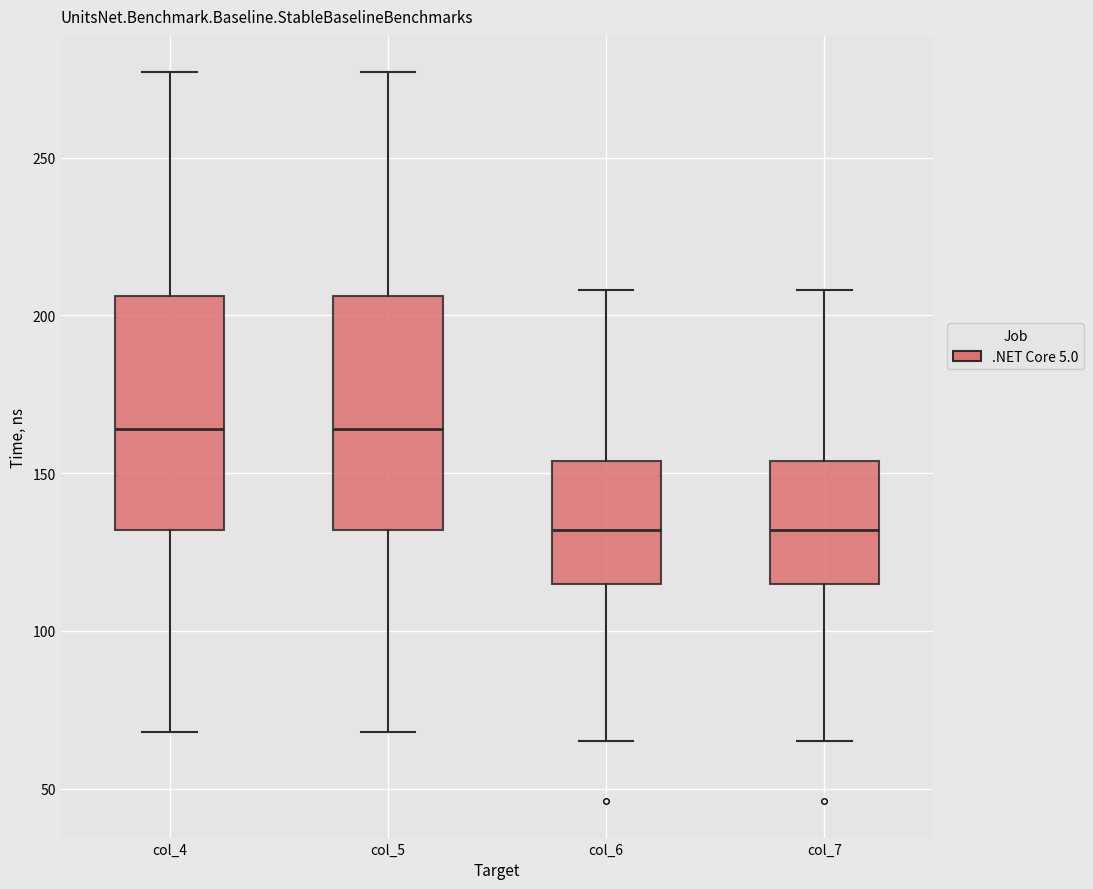

Reading left to right, transcribe this box plot: for each box, give where its median line is, the range the box spans, and where its two whiskers end, as read against the y-axis. The values are not printed on the chart, so give them approximately, as read against the axis.

col_4: median 165, box 130 to 205, whiskers 70 to 275
col_5: median 165, box 130 to 205, whiskers 70 to 275
col_6: median 130, box 115 to 155, whiskers 65 to 210
col_7: median 130, box 115 to 155, whiskers 65 to 210